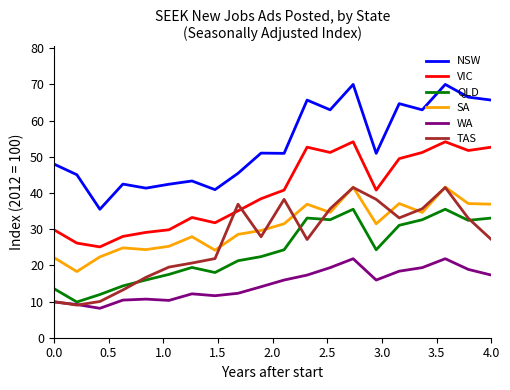

Which series has the largest total across all categories?

NSW